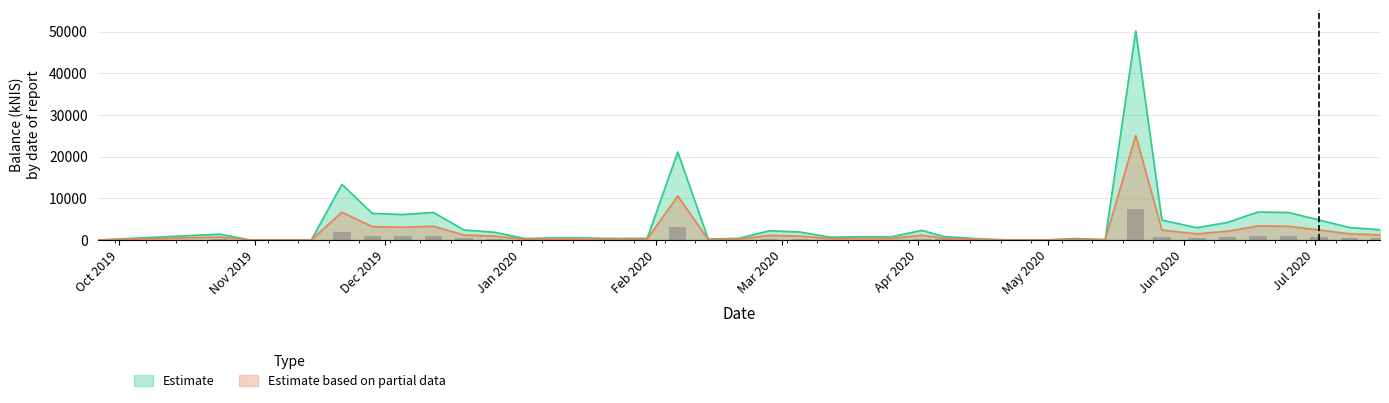

How many groups of bars are there?

40